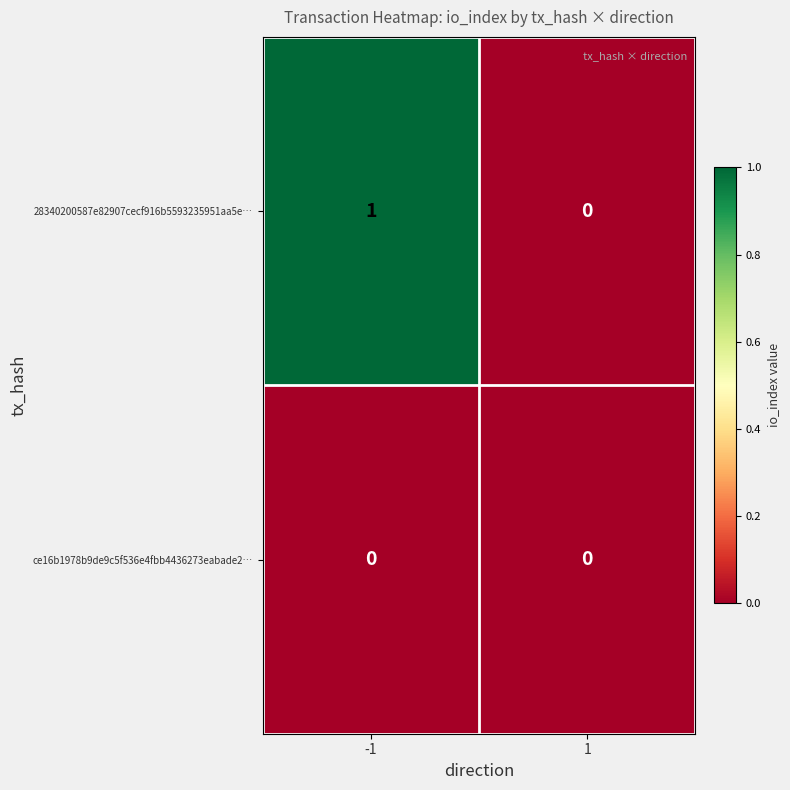

Reading right to left, what are all the values shown in this chart?

28340200587e82907cecf916b5593235951aa5e…: 1=0	-1=1
ce16b1978b9de9c5f536e4fbb4436273eabade2…: 1=0	-1=0